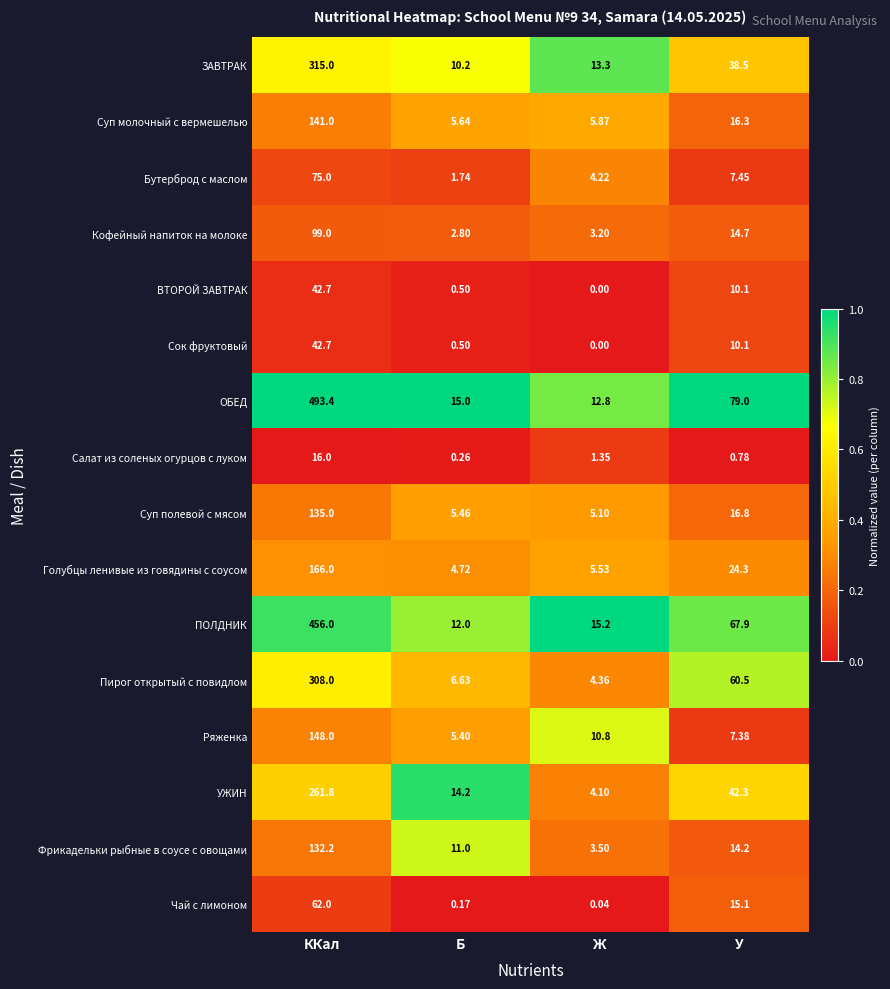

Rank the categories by ПОЛДНИК value from highest to lowest.

ККал, У, Ж, Б